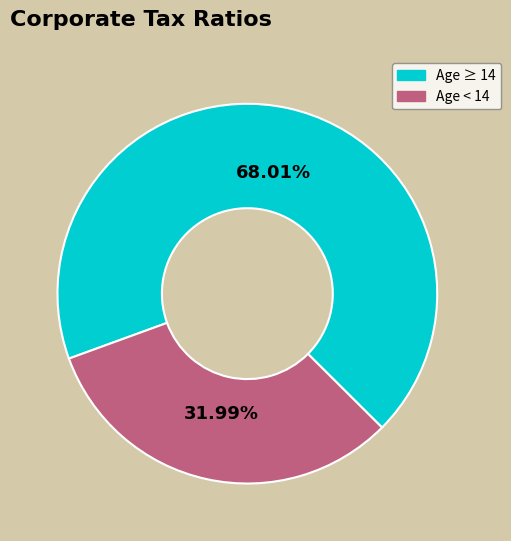

How many slices are in this pie chart?

2